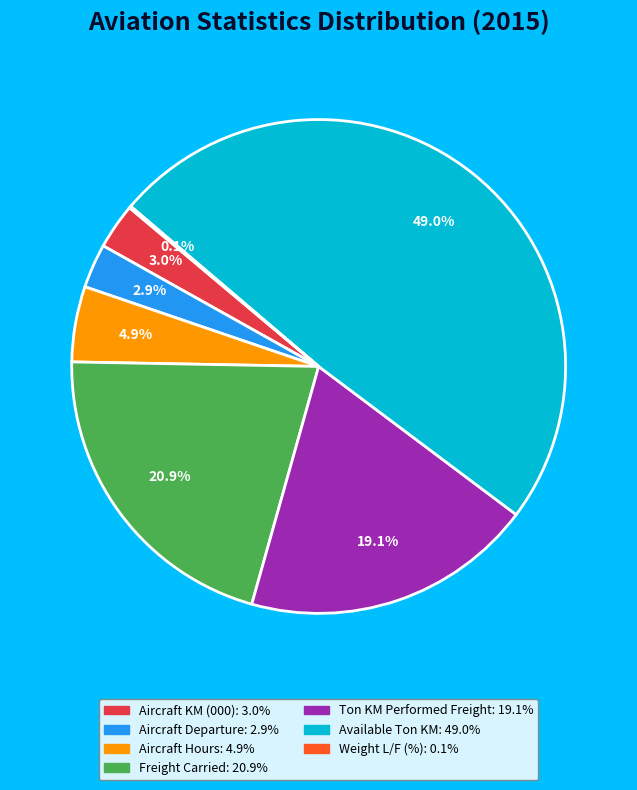

Which has a higher value, Freight Carried or Aircraft KM (000)?

Freight Carried